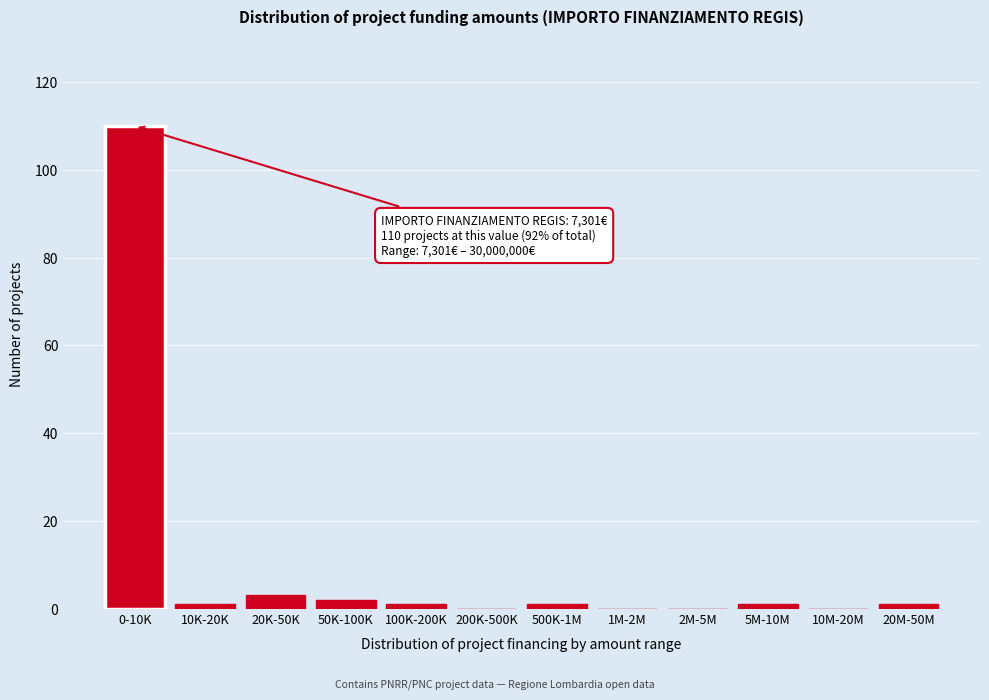

Reading left to right, what are all the values shown in this chart?

0-10K=110	10K-20K=1	20K-50K=3	50K-100K=2	100K-200K=1	200K-500K=0	500K-1M=1	1M-2M=0	2M-5M=0	5M-10M=1	10M-20M=0	20M-50M=1